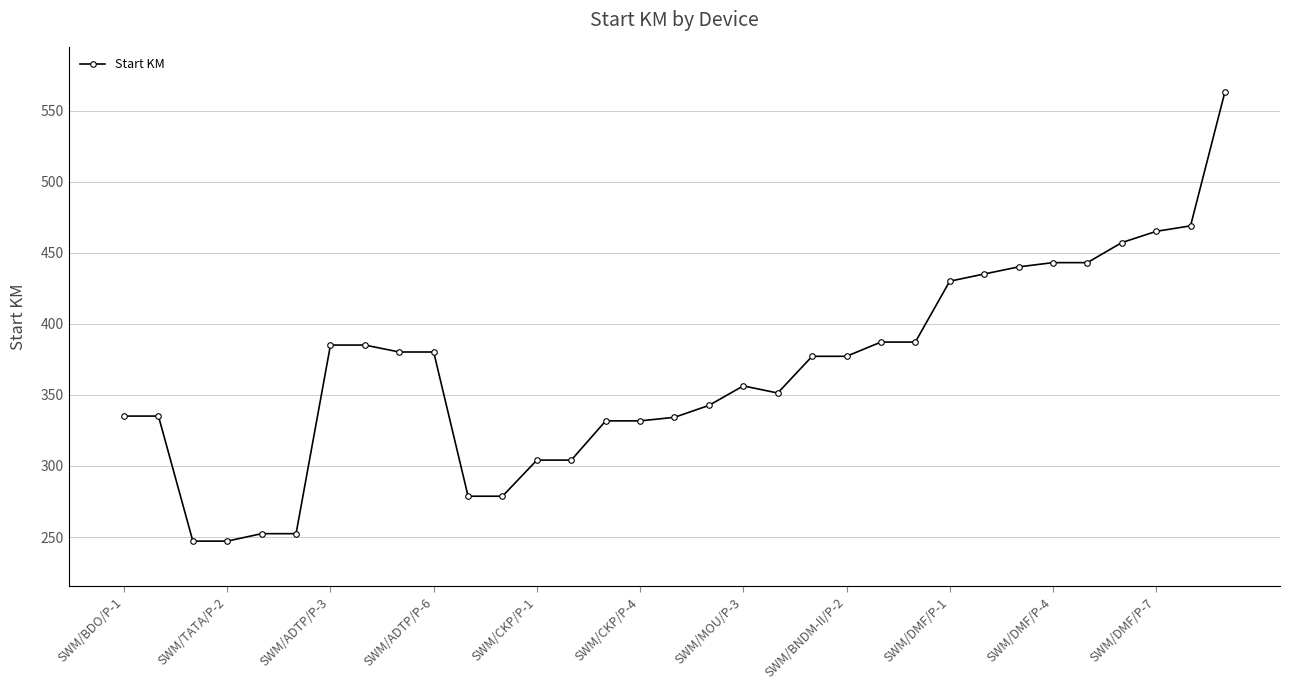

What is the difference between the maximum and minimum values?

316.1